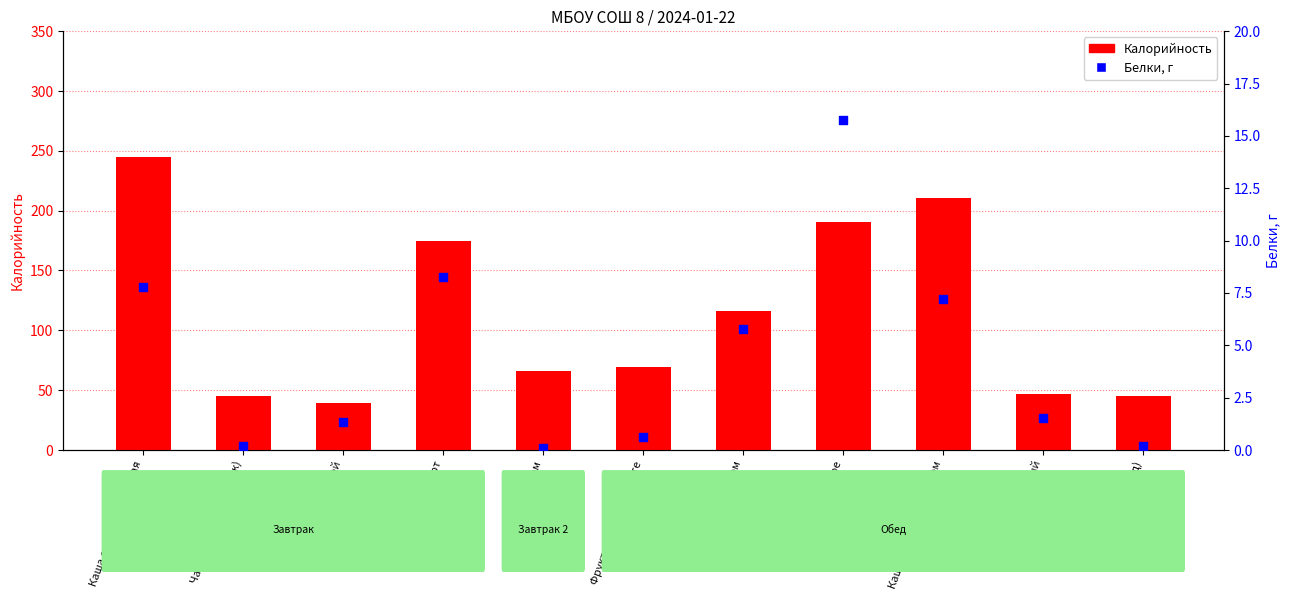

Which series contains the highest Y value?

Калорийность